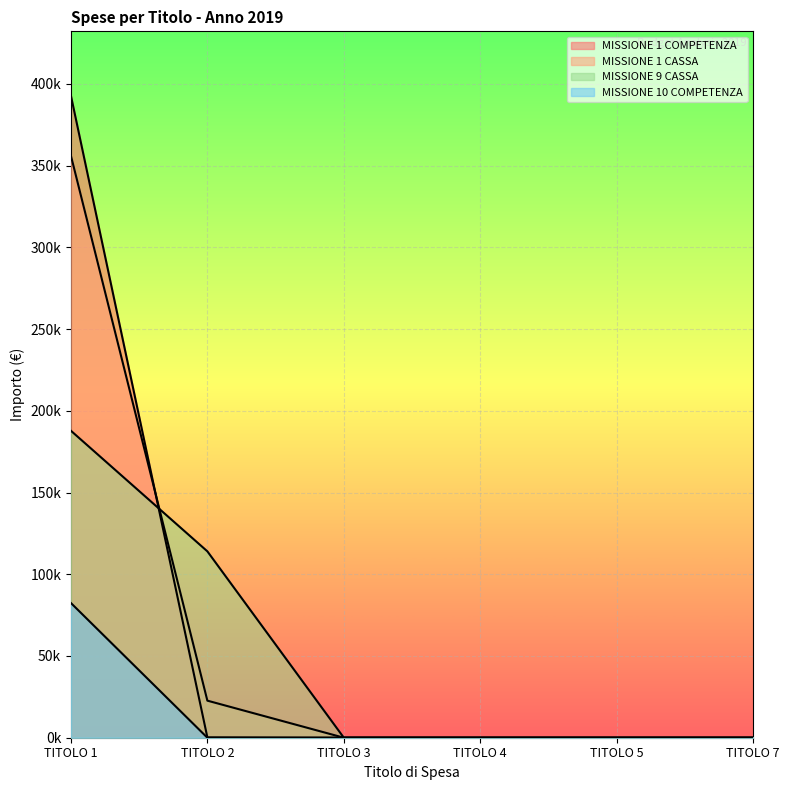

What is the difference between the maximum and minimum values in the MISSIONE 10 COMPETENZA series?

82417.6